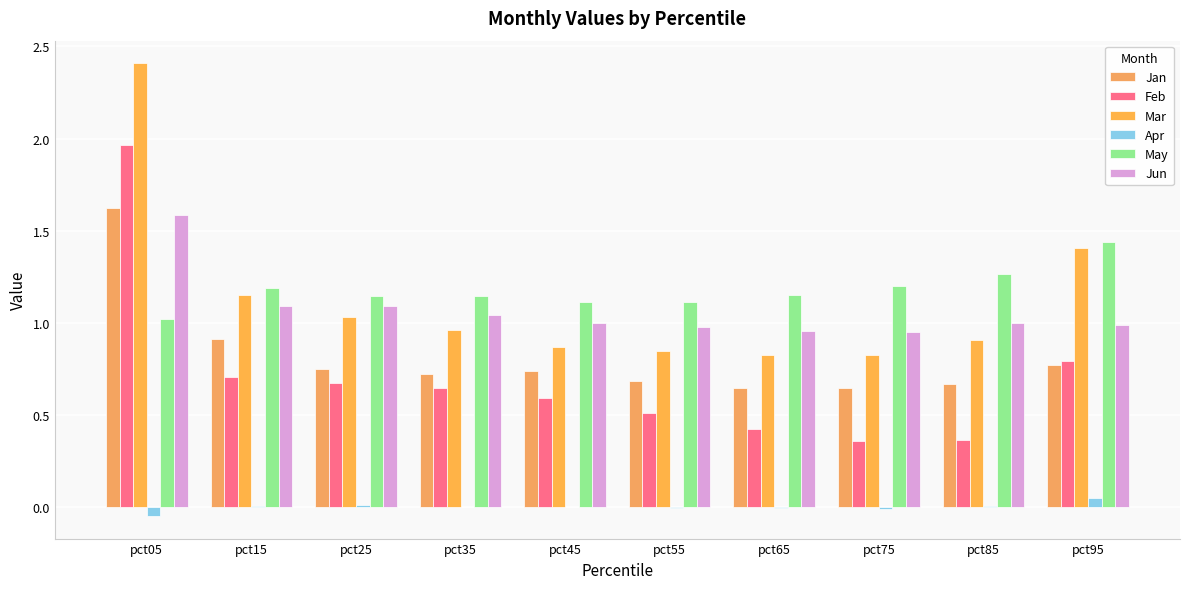

Where is May nearest to the value 1?

pct05